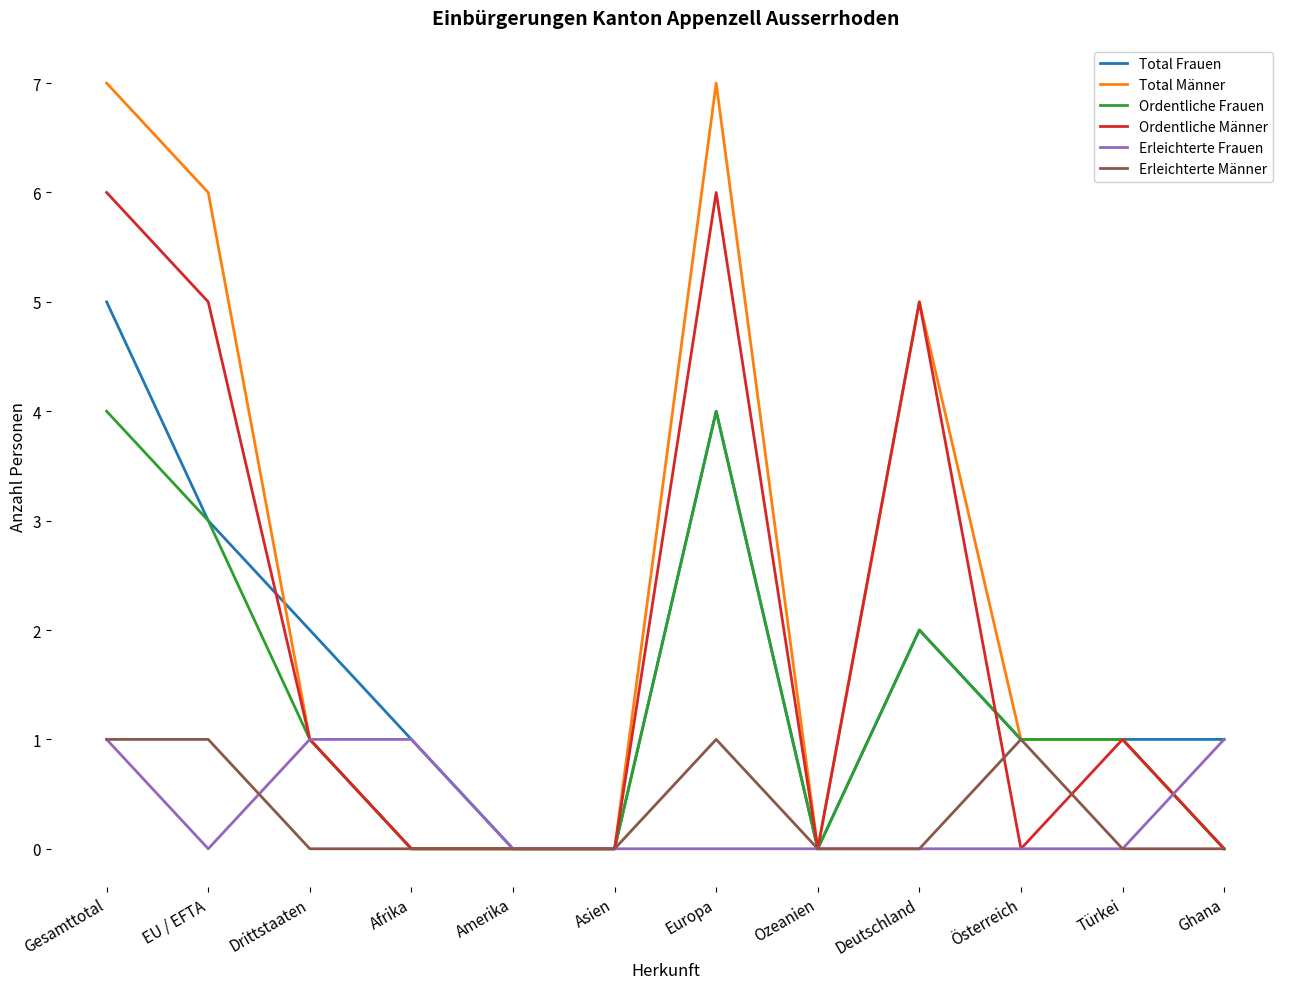

Which series has the widest spread of values?

Total Männer